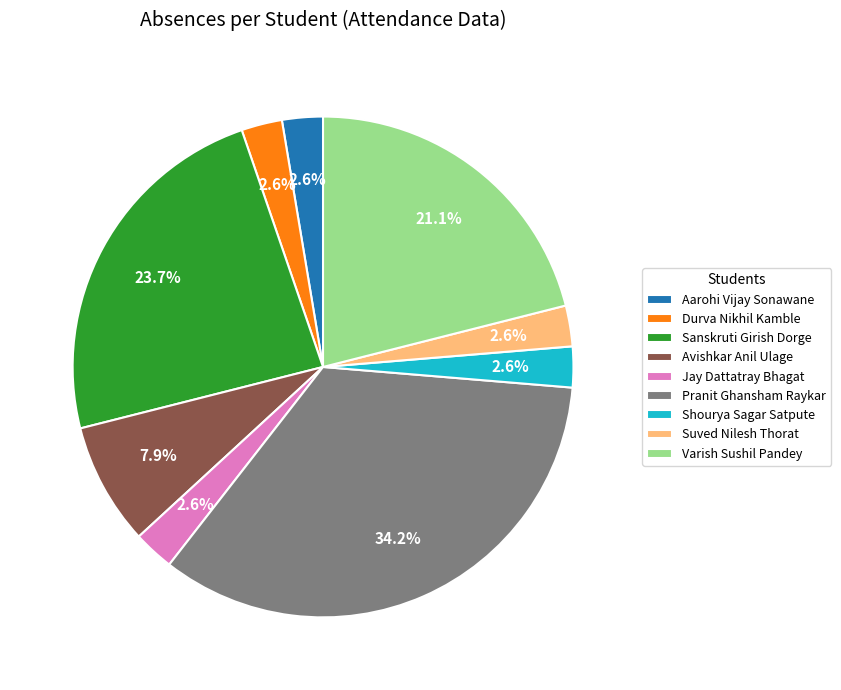

Does any single category account for the majority?

No